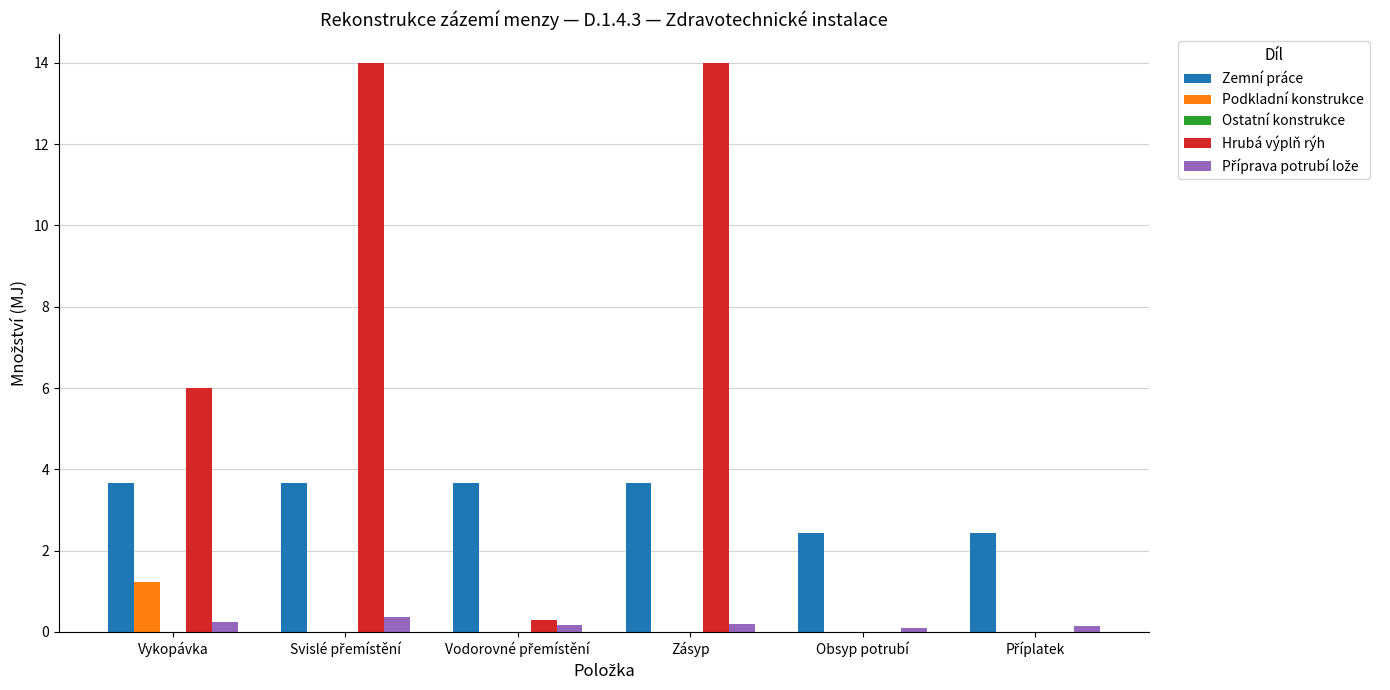

Is it true that Podkladní konstrukce equals 0.5 at Obsyp potrubí?

False